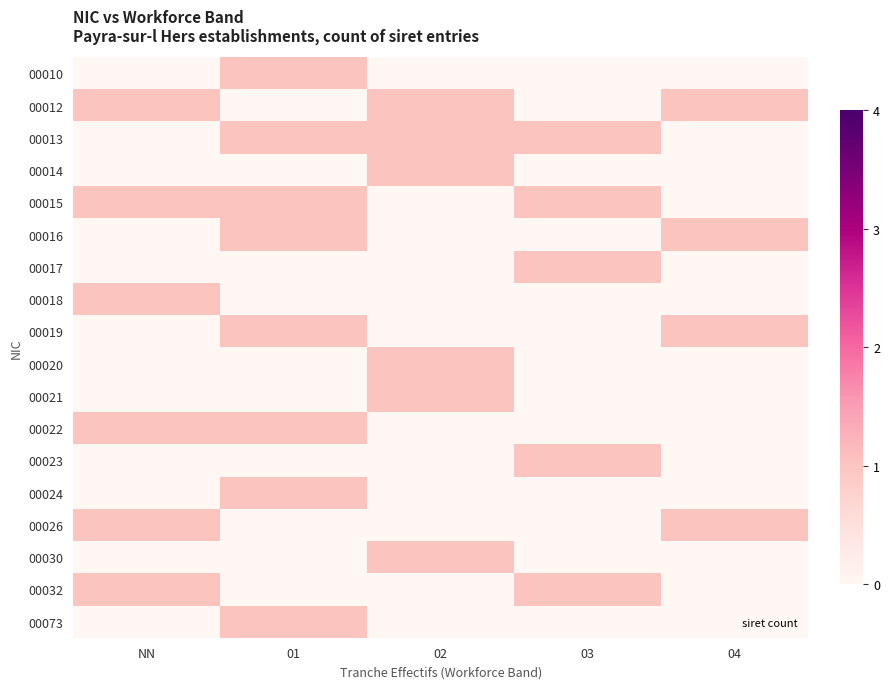

What is the sum of the 00026 values at 01 and NN?

1